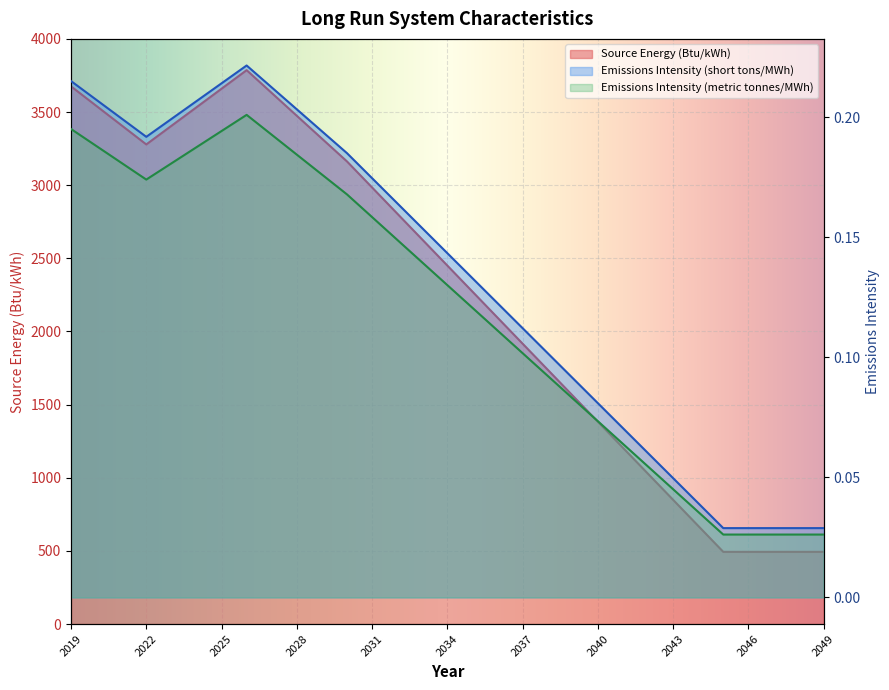

What is the total value across all series at 2021?

3411.2